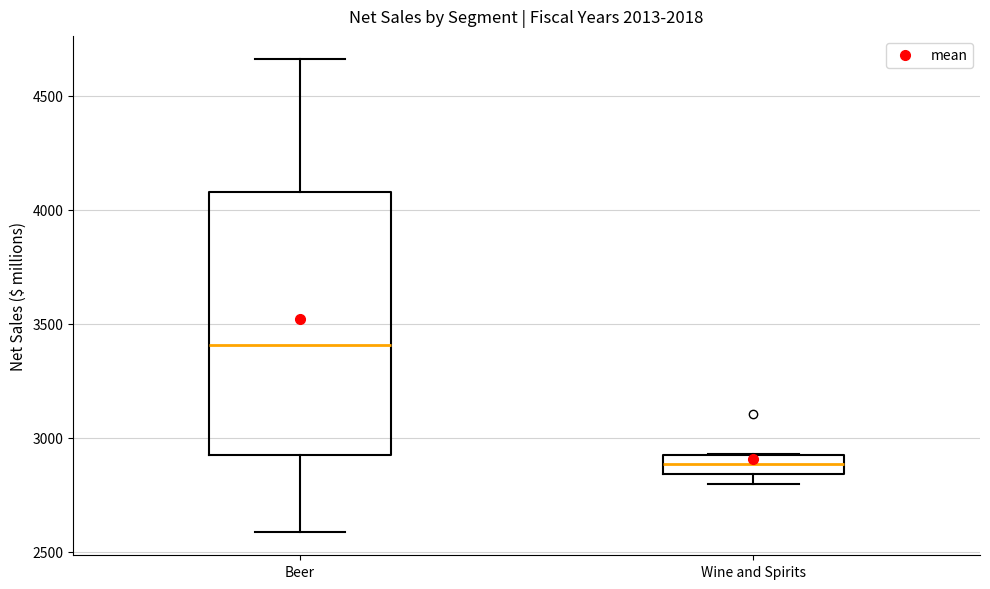

Which box is the tallest, from its lower edge to its upper edge?

Beer